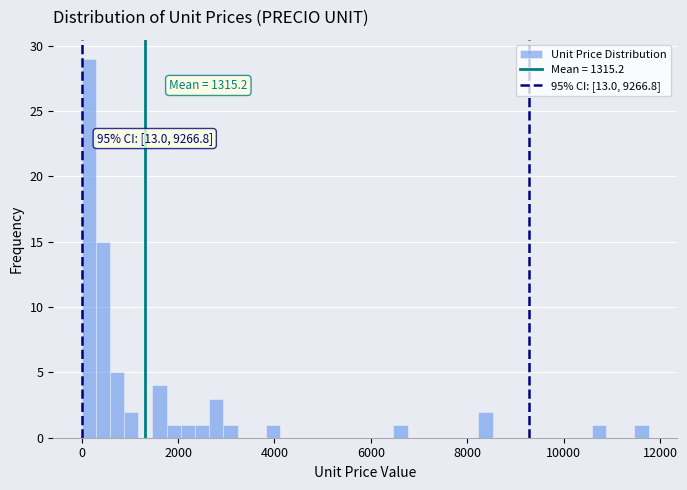

Around what value on the x-axis is the tallest bar? Give the approximate position of its centre, as read against the axis.

200